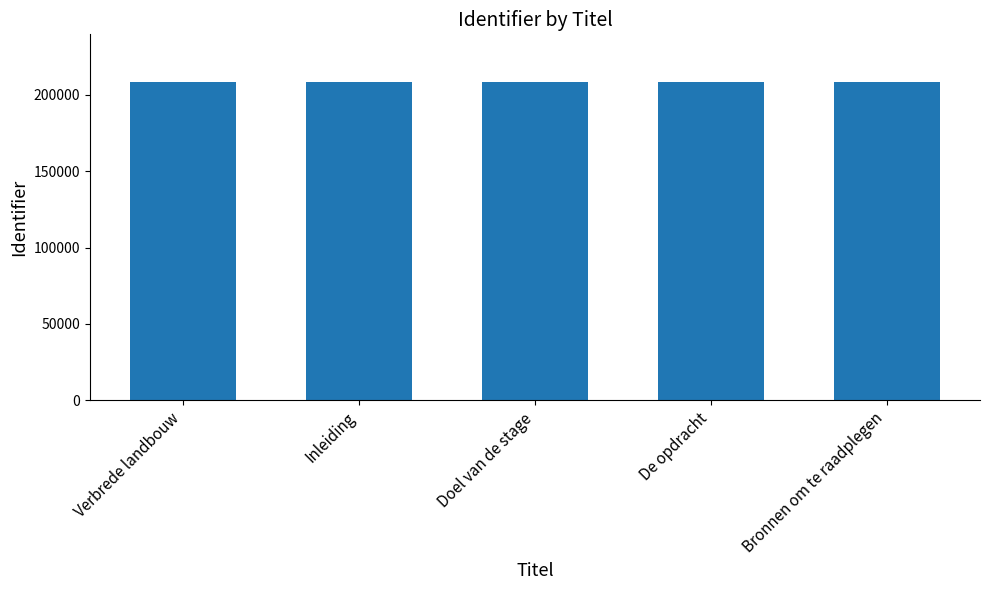

Where does the data first go above 208182?

Doel van de stage